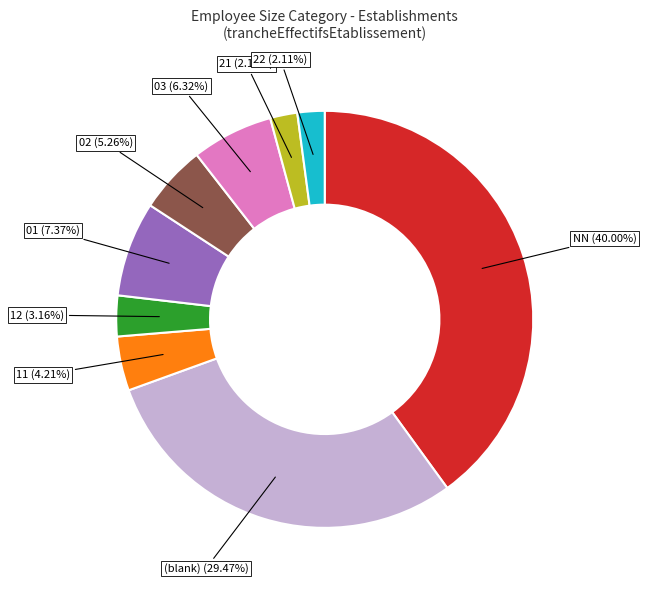

How many segments does this pie chart have?

9